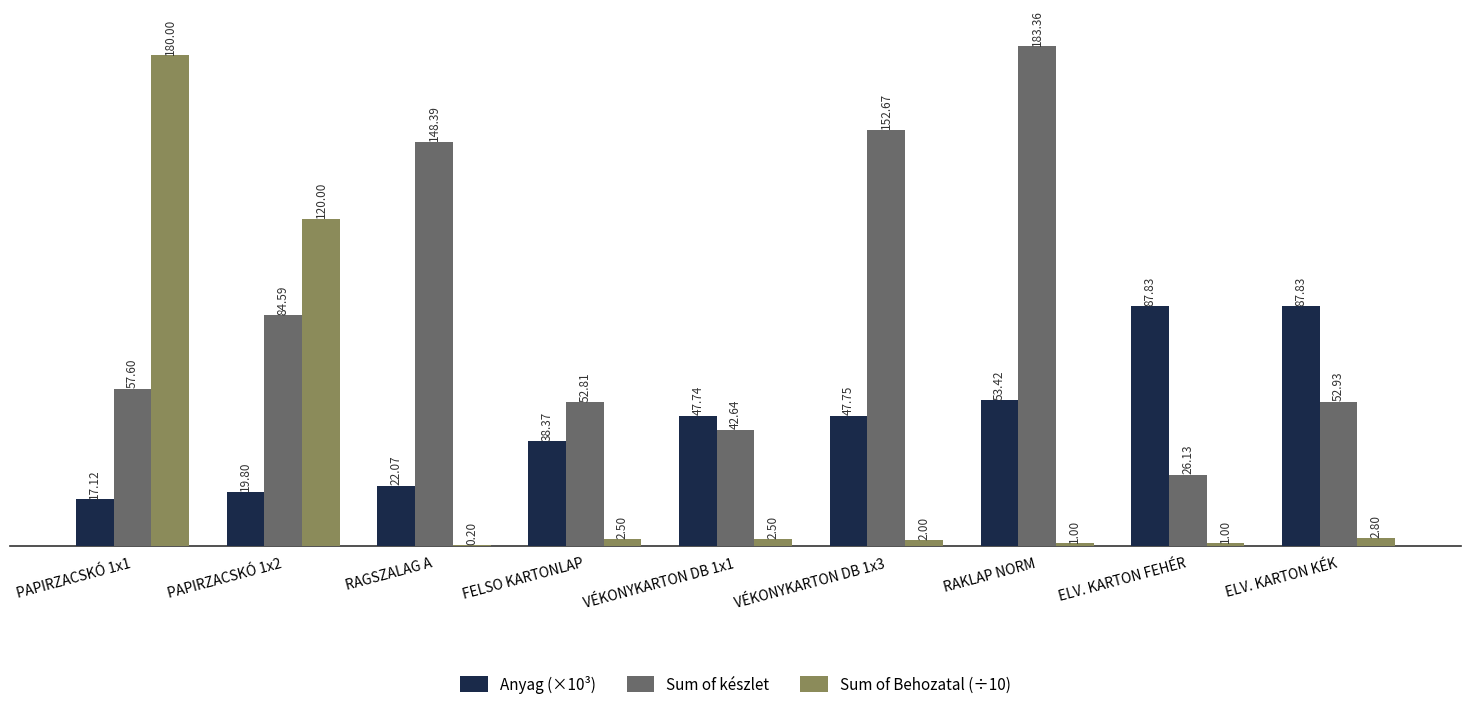

Which series has the largest total across all categories?

Sum of készlet